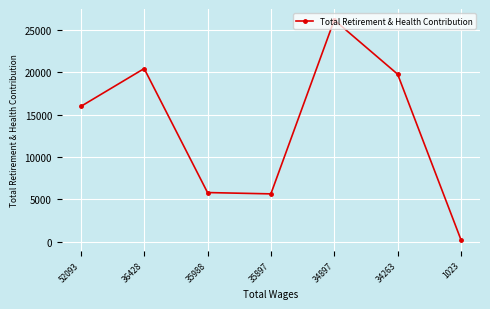

Reading left to right, extract all data points from this chart.

15971	20444	5802	5646	26181	19780	218